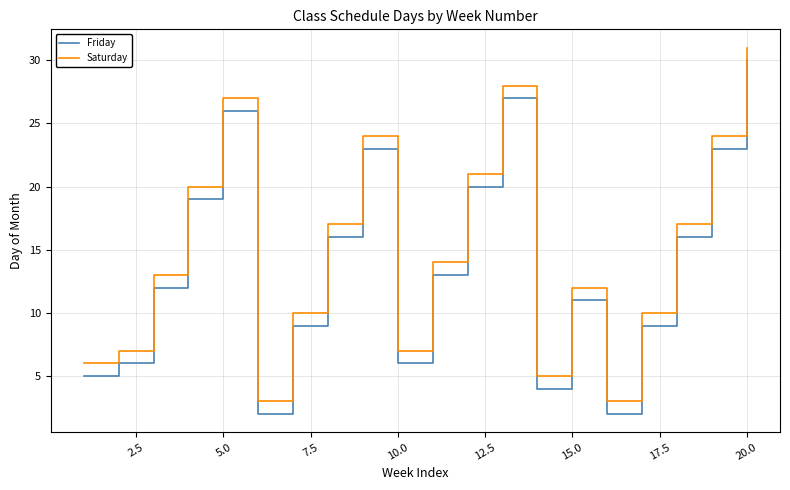

True or false: Friday and Saturday intersect in this chart.

False